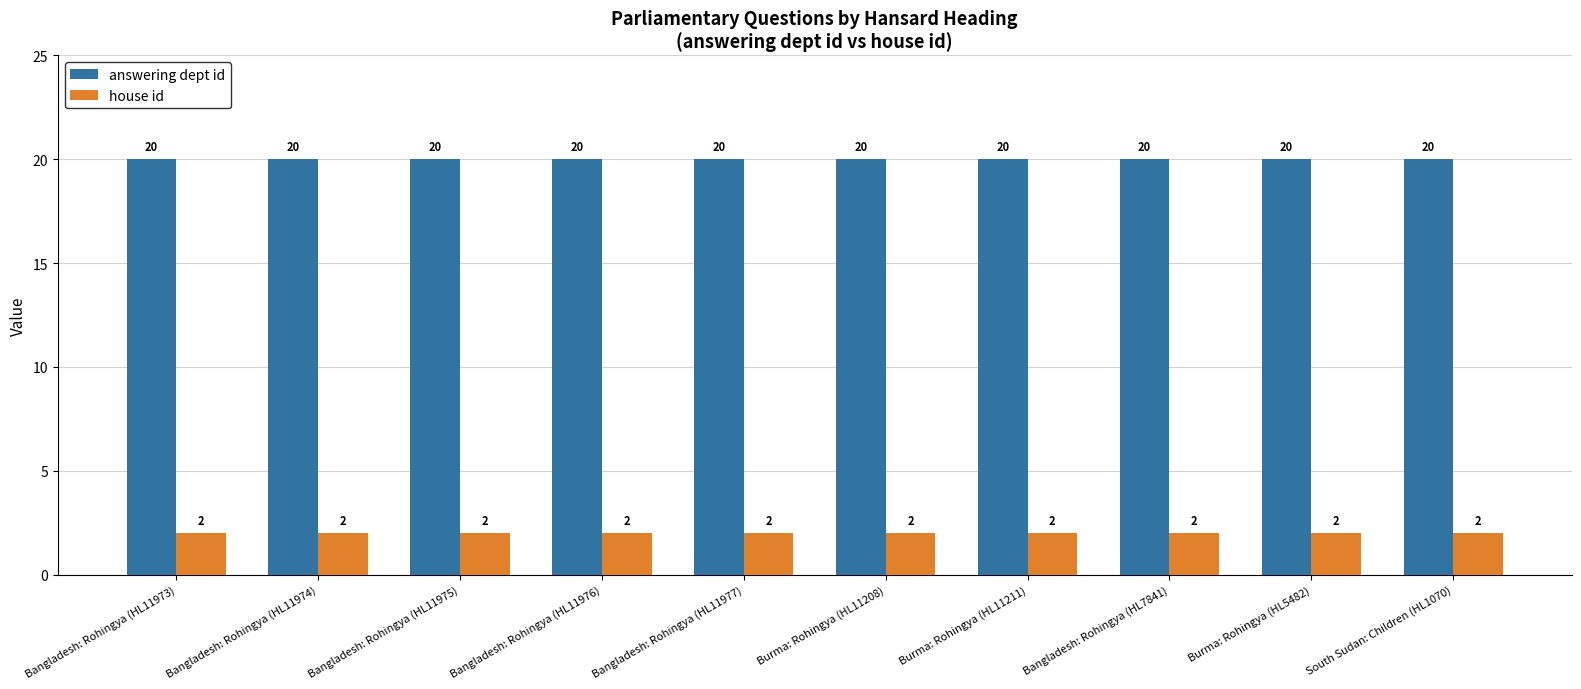

Is the value of house id at Bangladesh: Rohingya (HL11975) greater than the value of answering dept id at Bangladesh: Rohingya (HL11977)?

No